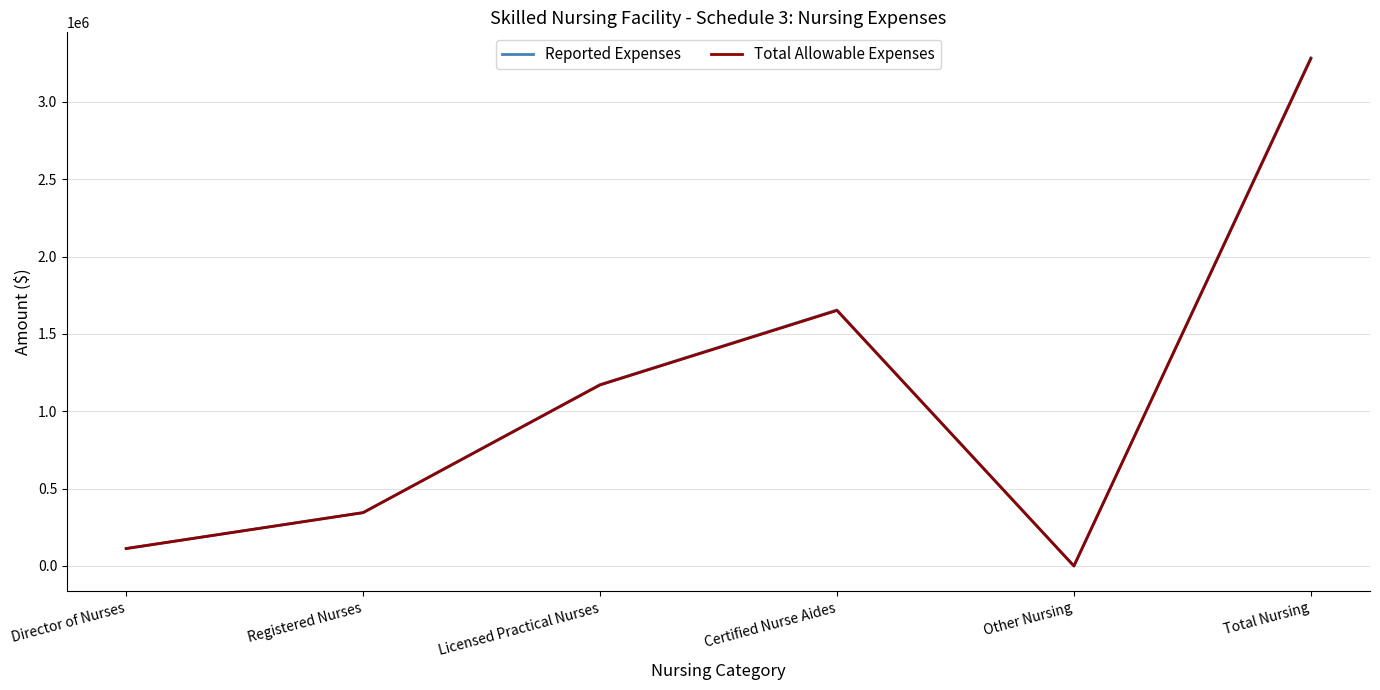

What are all the series names shown in the legend?

Reported Expenses, Total Allowable Expenses